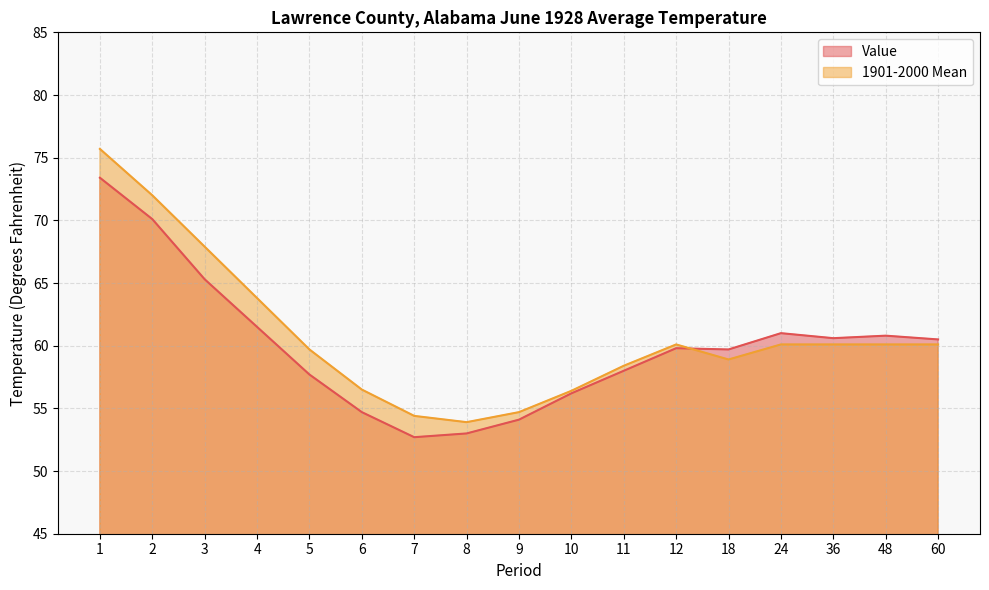

Reading left to right, extract all data points from this chart.

Value: 1=73.4	2=70.1	3=65.3	4=61.5	5=57.7	6=54.7	7=52.7	8=53.0	9=54.1	10=56.2	11=58.0	12=59.8	18=59.7	24=61.0	36=60.6	48=60.8	60=60.5
1901-2000 Mean: 1=75.7	2=72.0	3=67.9	4=63.8	5=59.7	6=56.5	7=54.4	8=53.9	9=54.7	10=56.4	11=58.4	12=60.1	18=58.9	24=60.1	36=60.1	48=60.1	60=60.1